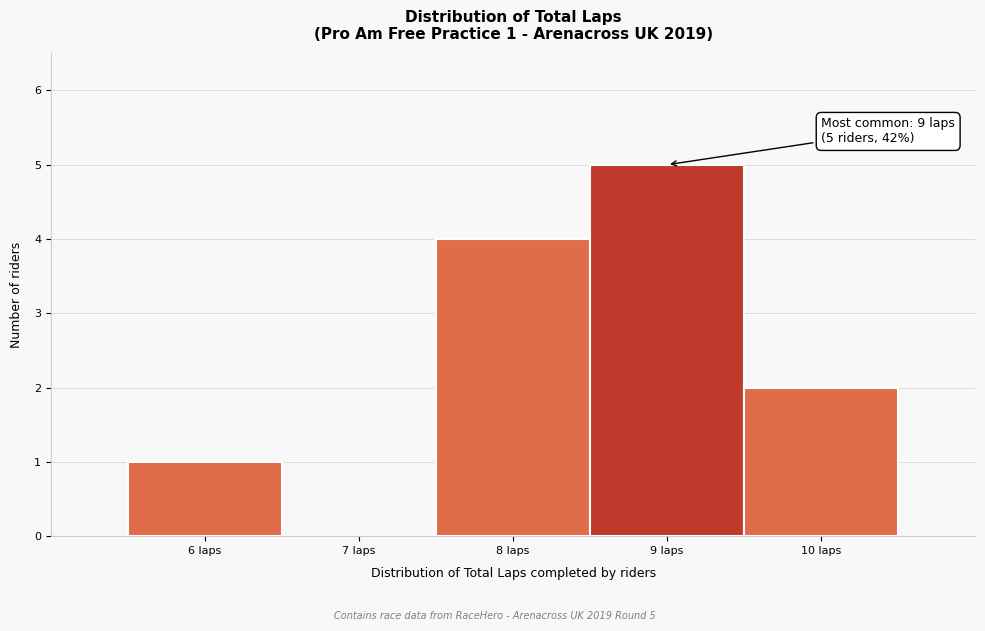

Reading left to right, extract all data points from this chart.

6 laps=1	7 laps=0	8 laps=4	9 laps=5	10 laps=2